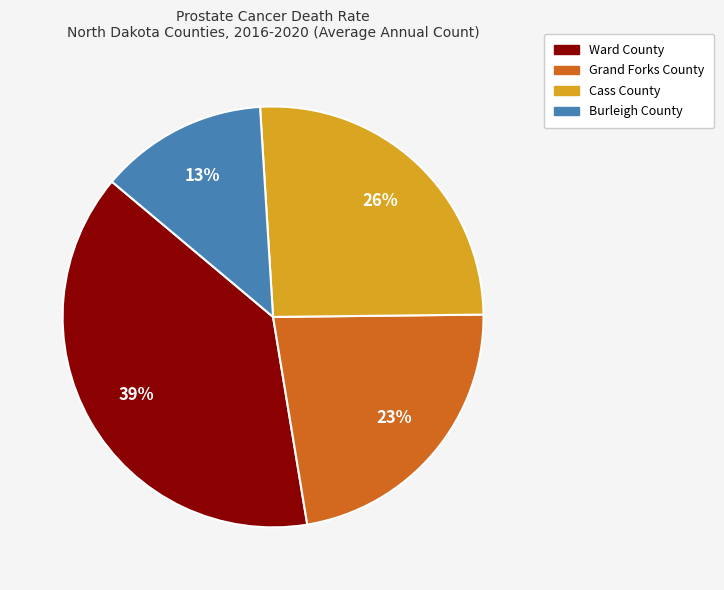

How many slices are in this pie chart?

4